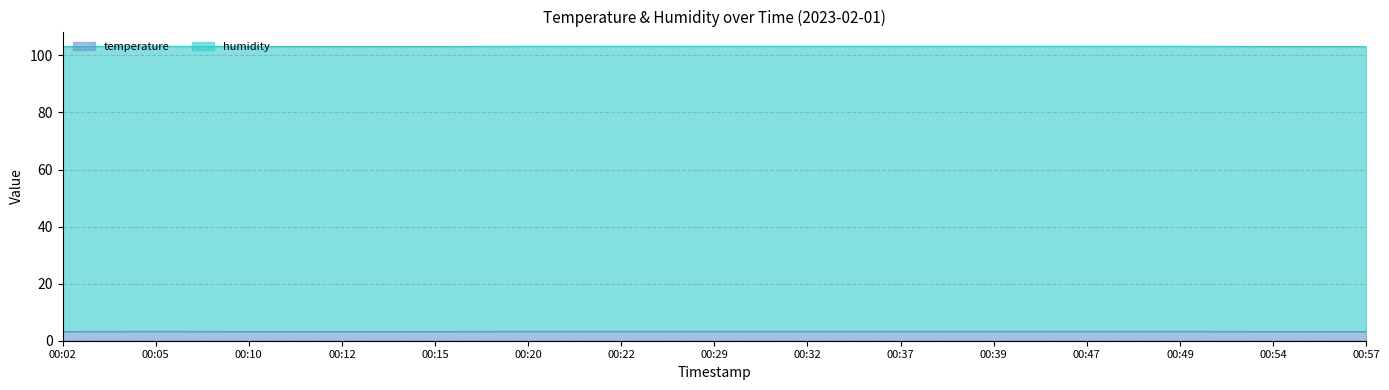

The value at 00:47 is 0.7. True or false?

False